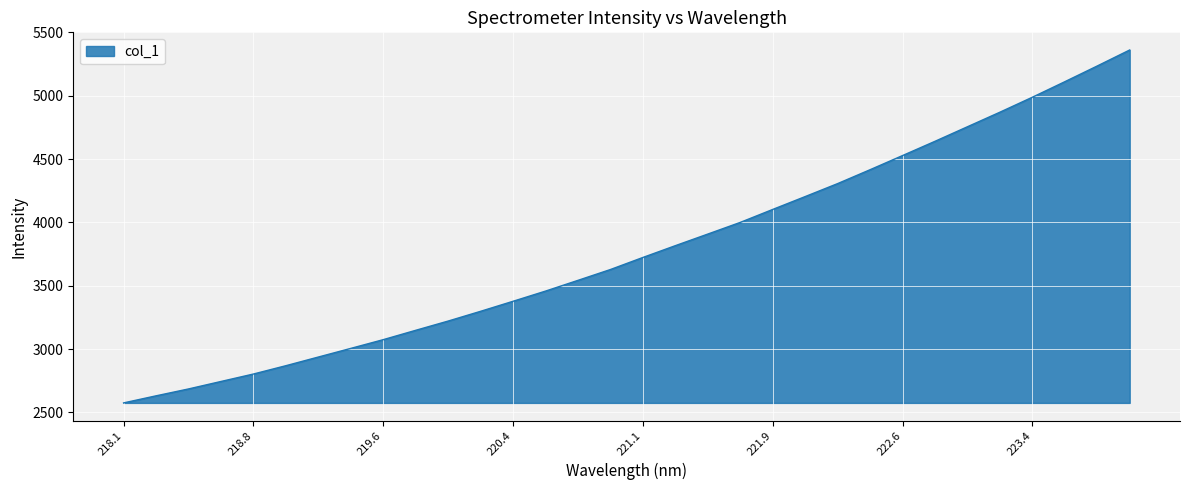

What is the greatest value displayed?

5361.8